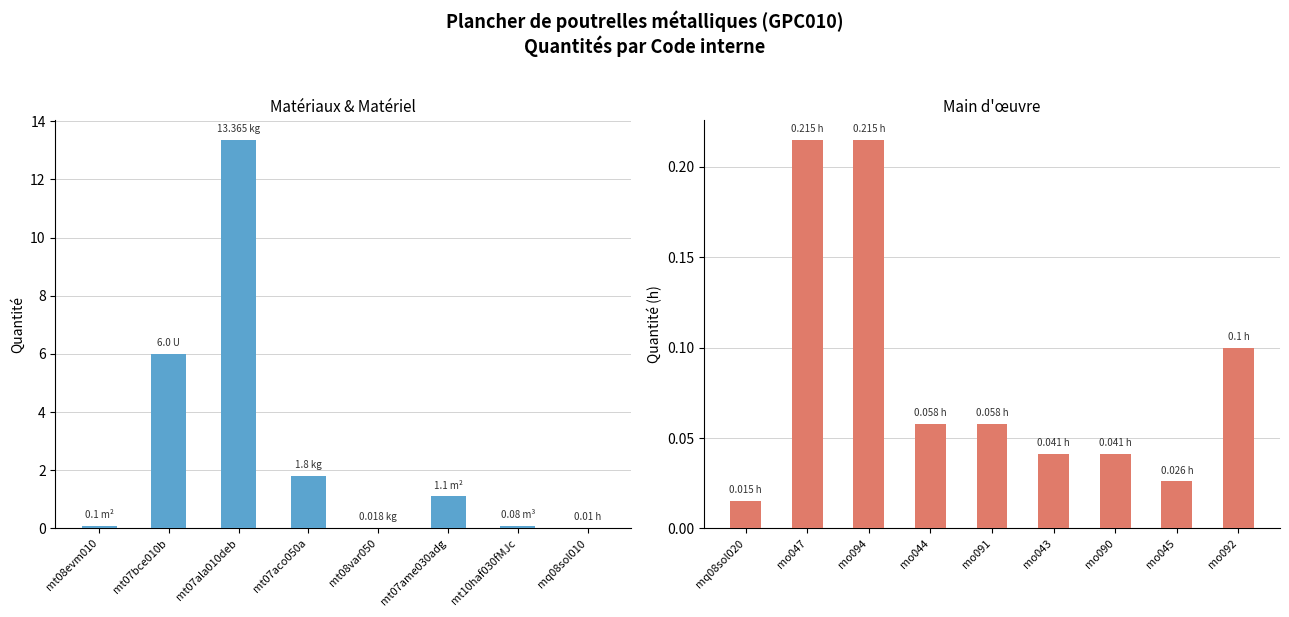

At which label is the value closest to 6?

mt07bce010b